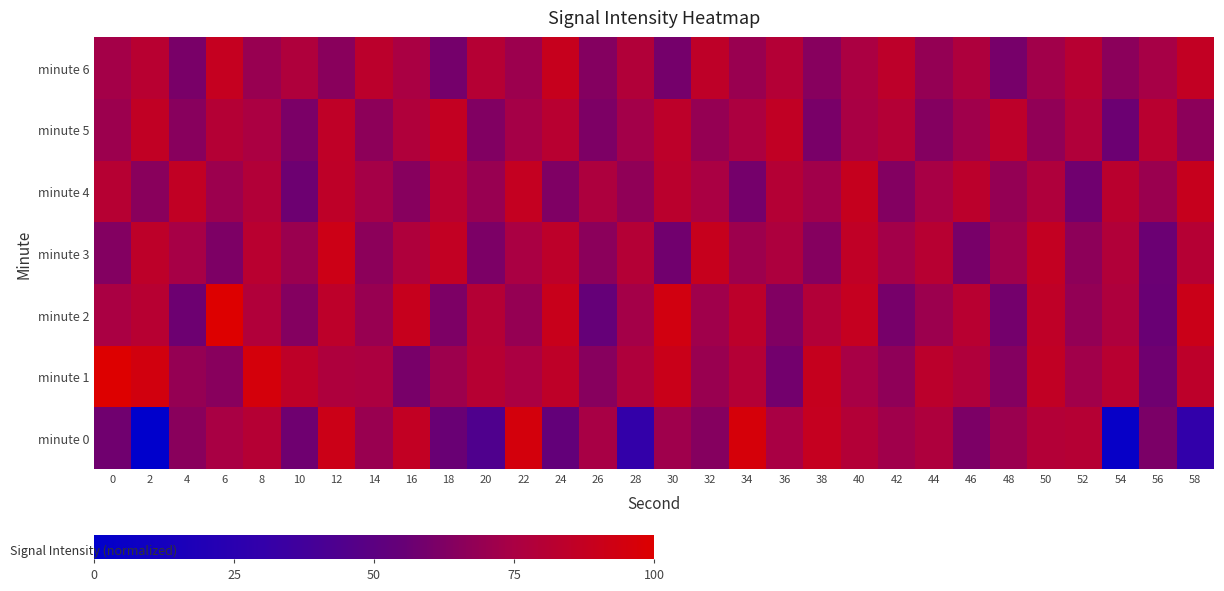

Which category has the highest value across all series?

6